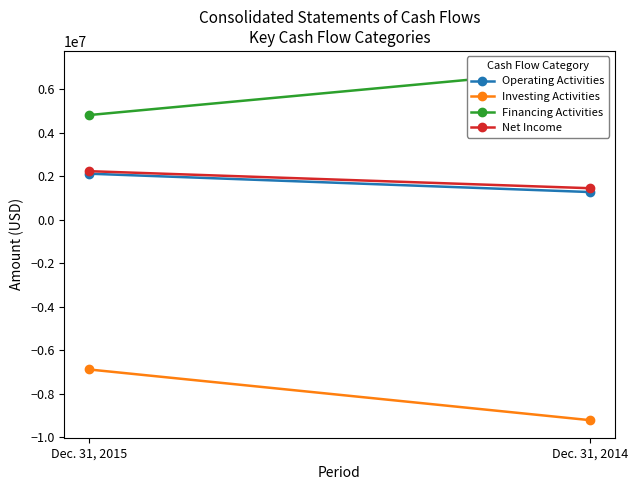

What is the sum of all Investing Activities values?

-16090617